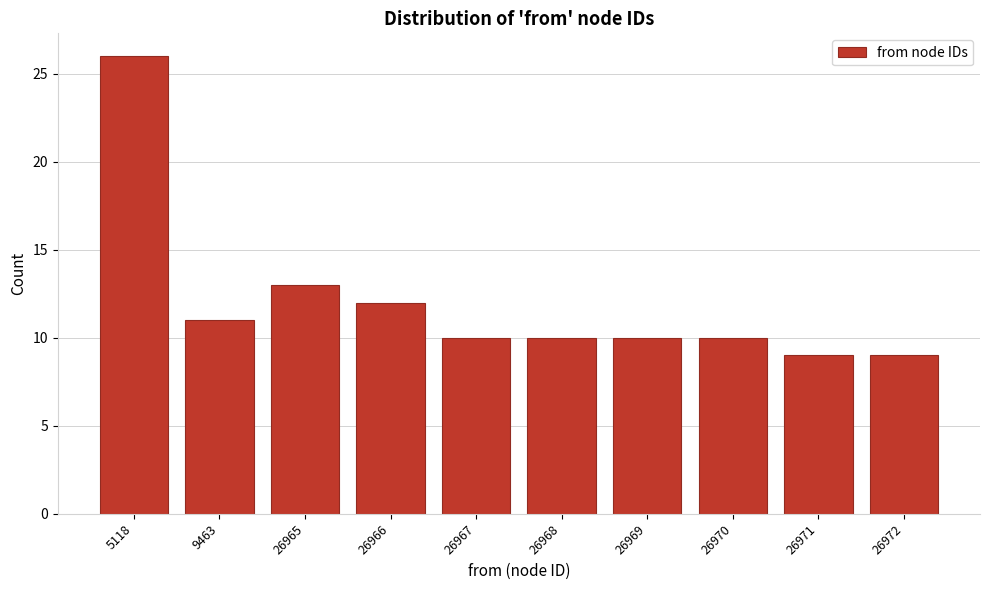

Reading right to left, transcribe all the data shown in this chart.

26972=9	26971=9	26970=10	26969=10	26968=10	26967=10	26966=12	26965=13	9463=11	5118=26